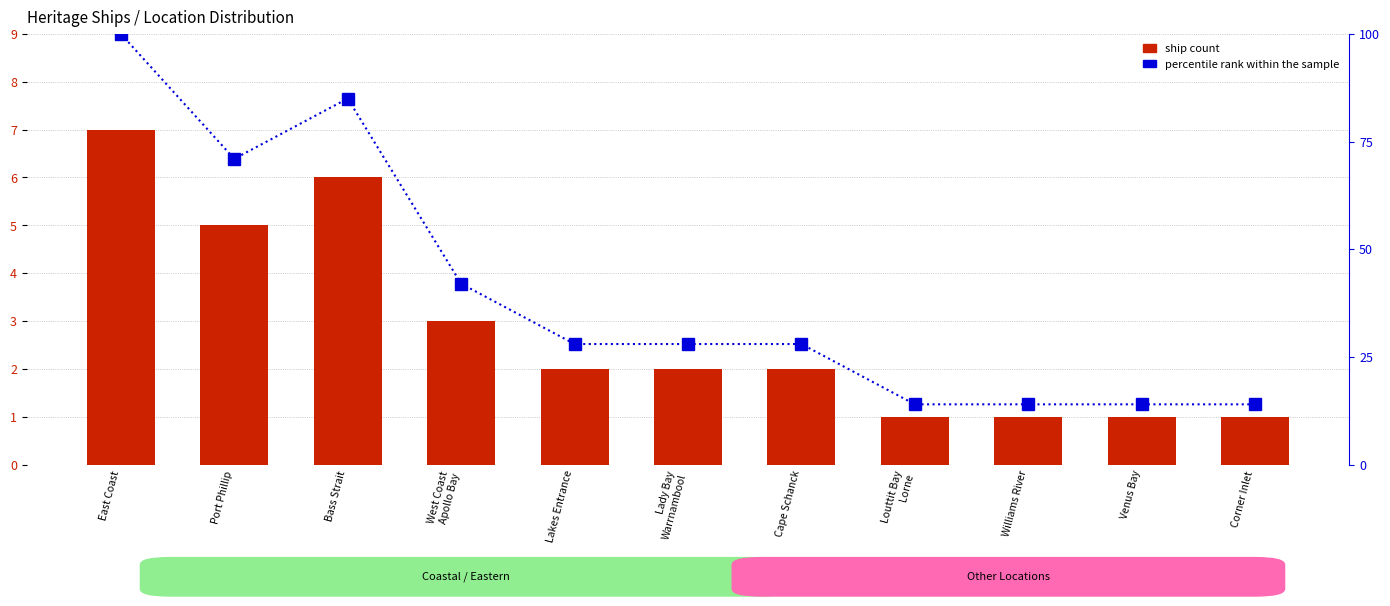

Which category has the lowest value in the Ship Count series?

Louttit Bay
Lorne